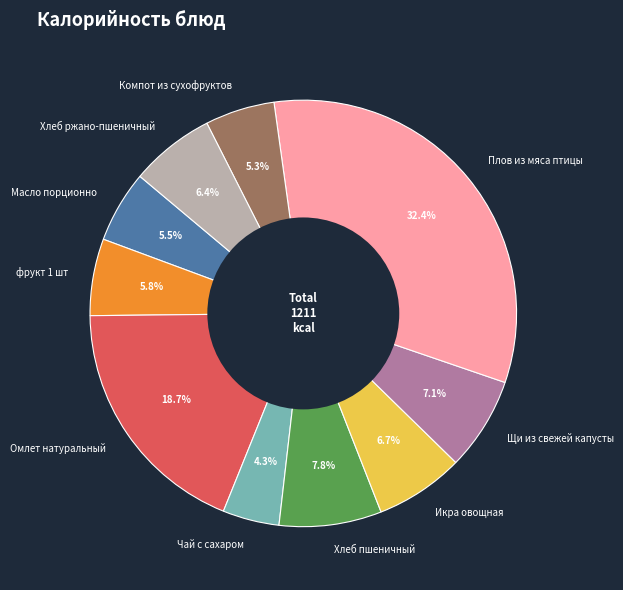

Does Плов из мяса птицы represent more than half of the total?

No